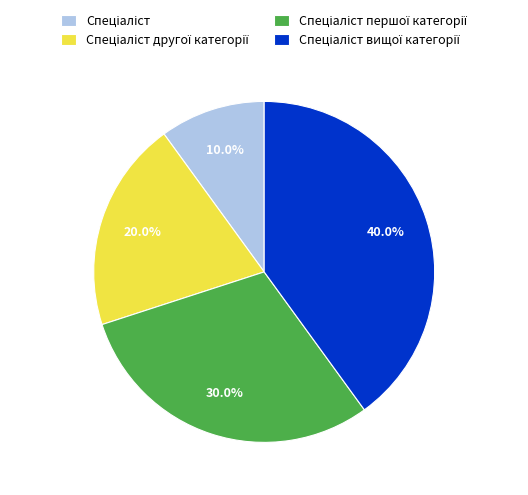

To the nearest percent, what is the average slice percentage?

25%